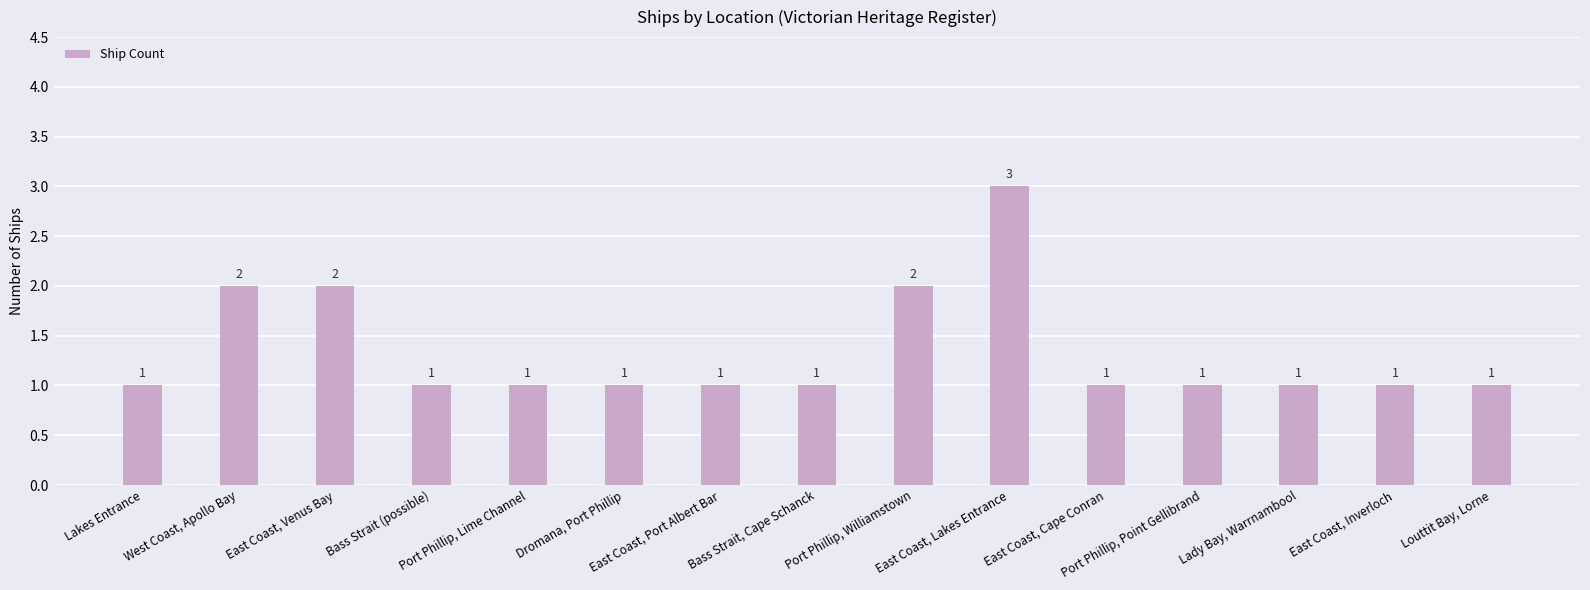

What is the maximum value shown in the chart?

3